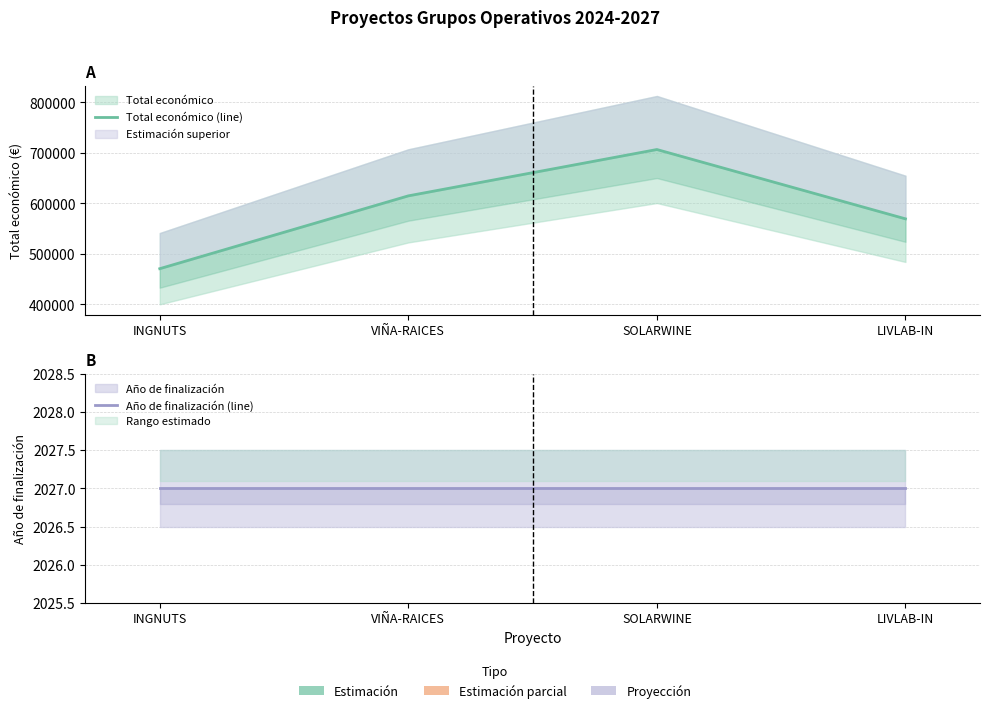

Is the value of Total económico (line) at INGNUTS greater than the value of Año de finalización (line) at LIVLAB-IN?

Yes